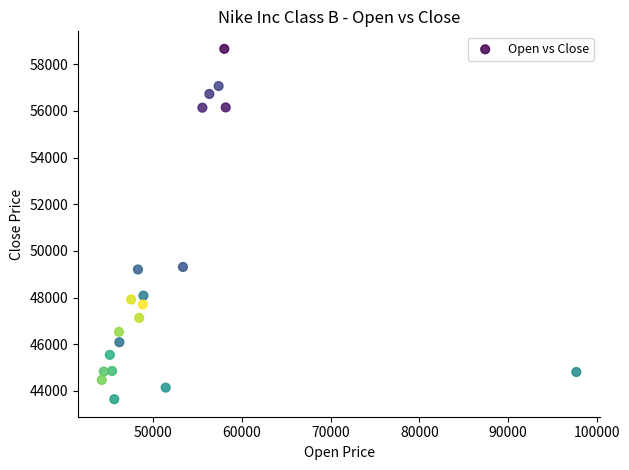

What is the range of Y values (max minus min)?

15010